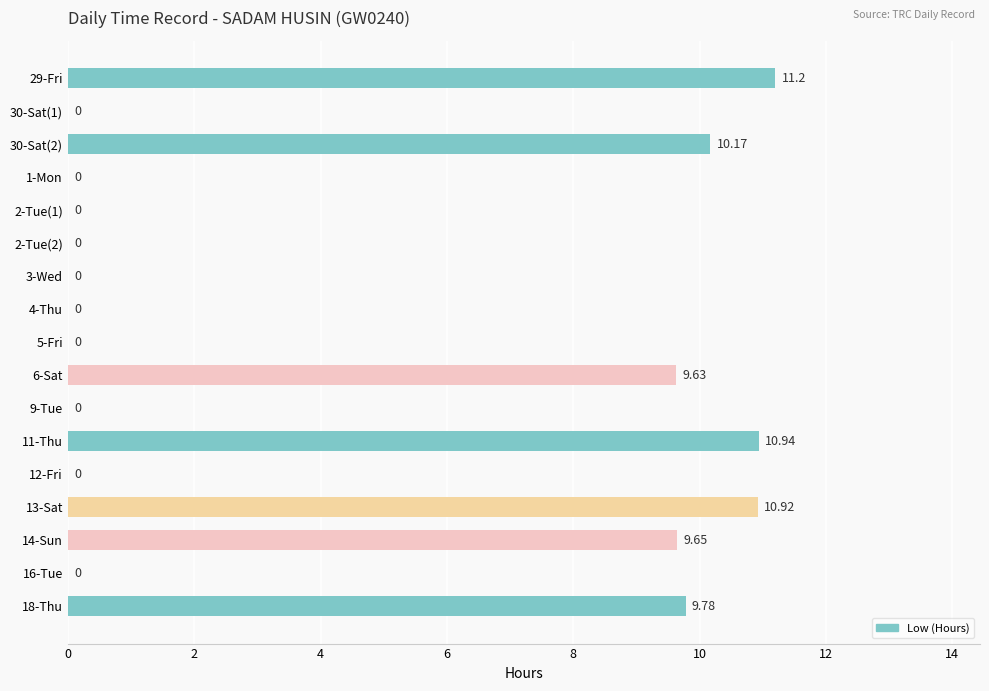

Which has a higher value, 18-Thu or 29-Fri?

29-Fri